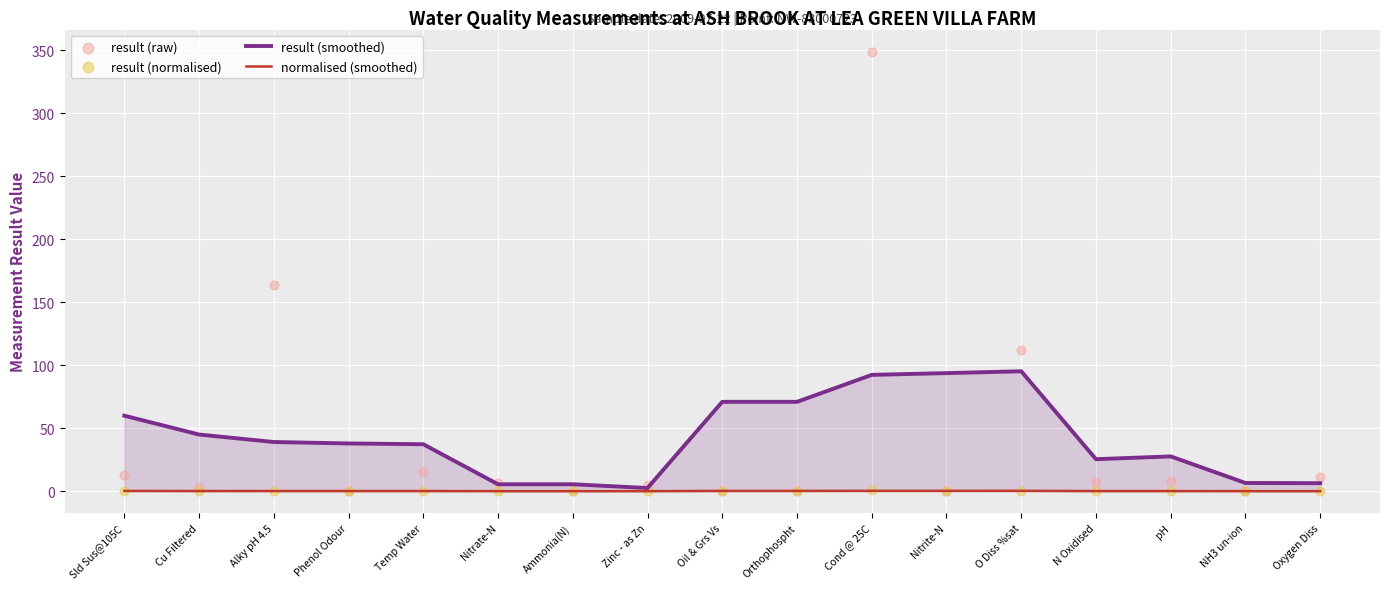

What is the total value across all series at O Diss %sat?

207.8